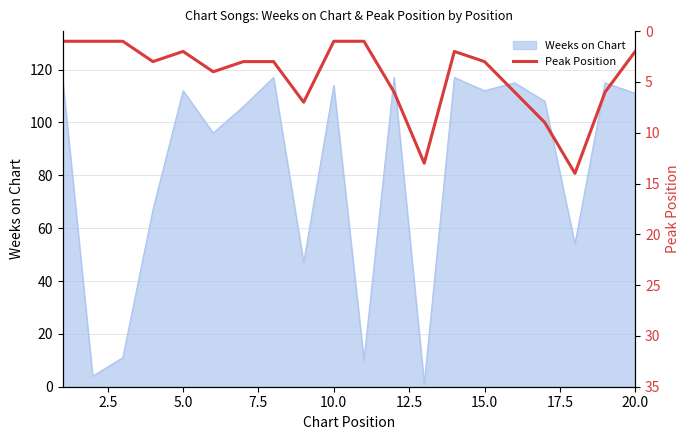

Does the chart have visible grid lines?

Yes